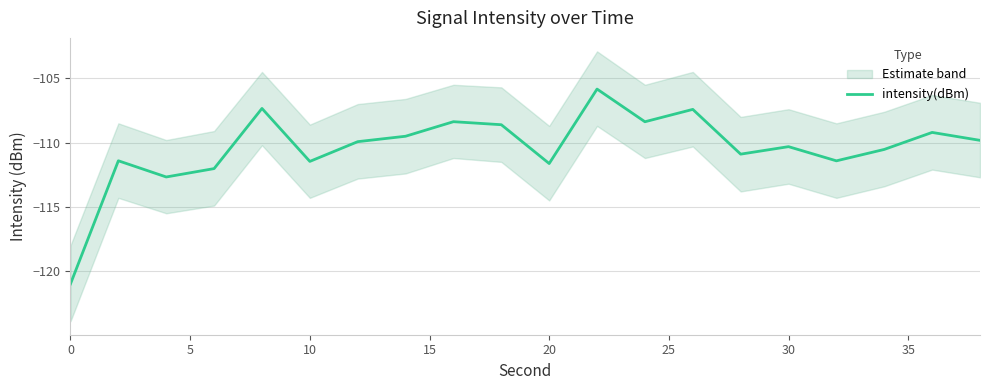

Reading left to right, list all the values displayed in this chart.

-121.0	-111.4	-112.7	-112.0	-107.3	-111.5	-109.9	-109.5	-108.4	-108.6	-111.6	-105.8	-108.4	-107.4	-110.9	-110.3	-111.4	-110.5	-109.2	-109.8